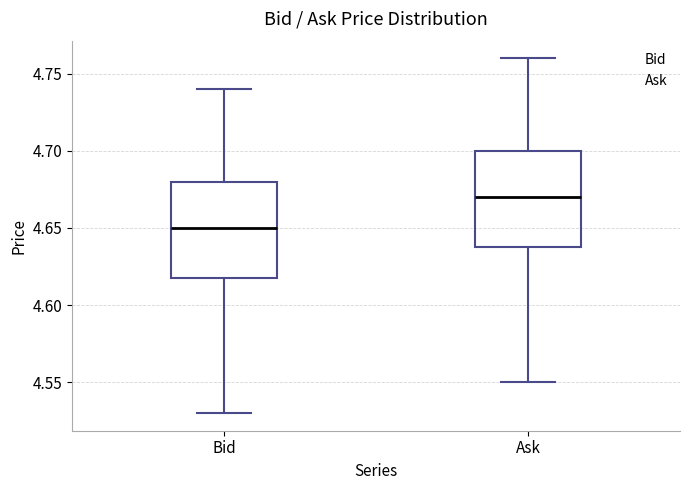

Reading left to right, read every box against the y-axis: the position of its median line, the range the box covers, and the ends of its whiskers. The values are not printed on the chart, so give them approximately, as read against the axis.

Bid: median 4.65, box 4.62 to 4.68, whiskers 4.53 to 4.74
Ask: median 4.67, box 4.64 to 4.70, whiskers 4.55 to 4.76